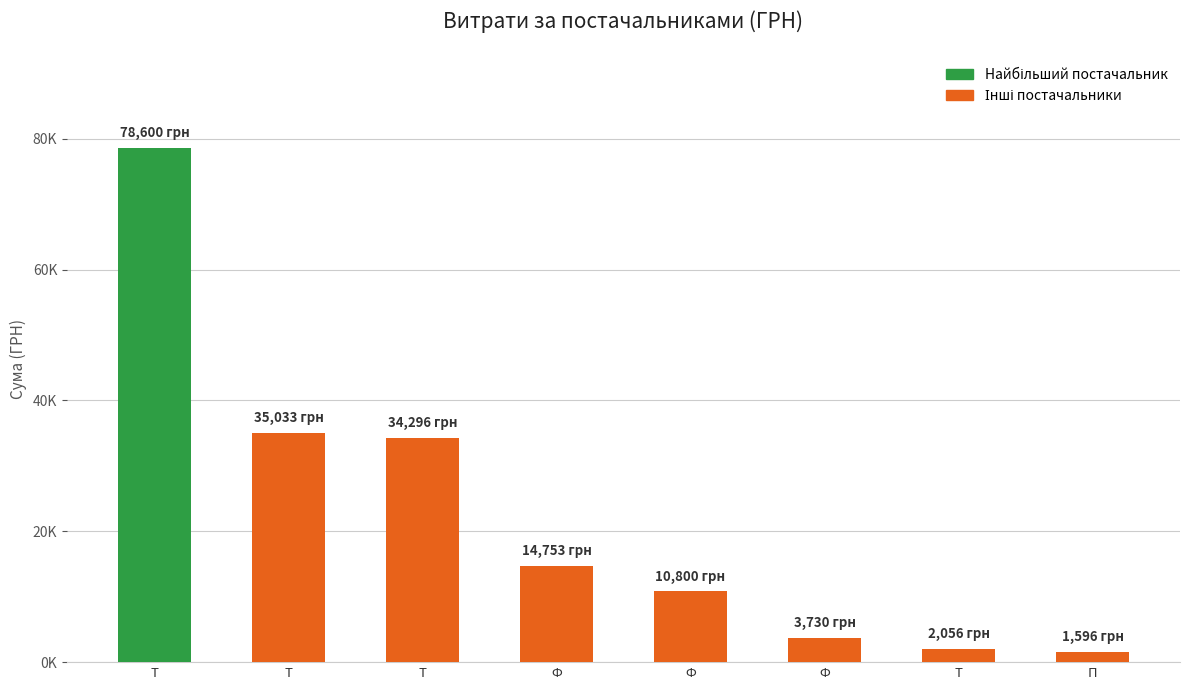

The value at П is 642.5. True or false?

False